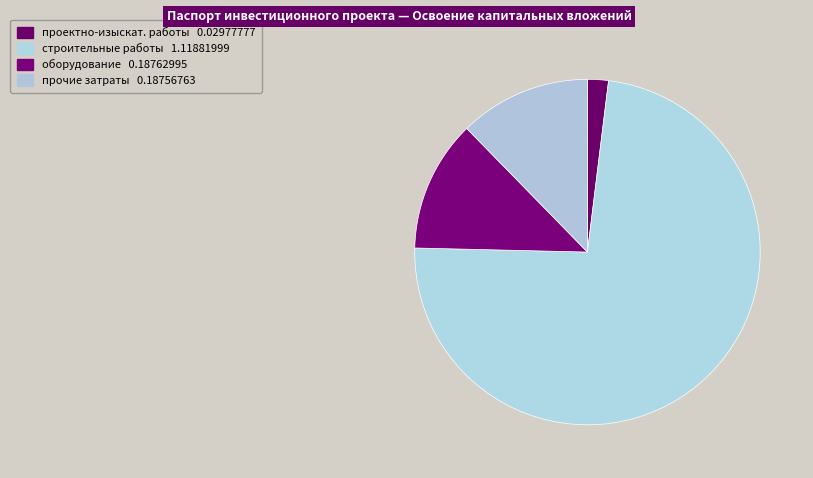

How many slices are in this pie chart?

4